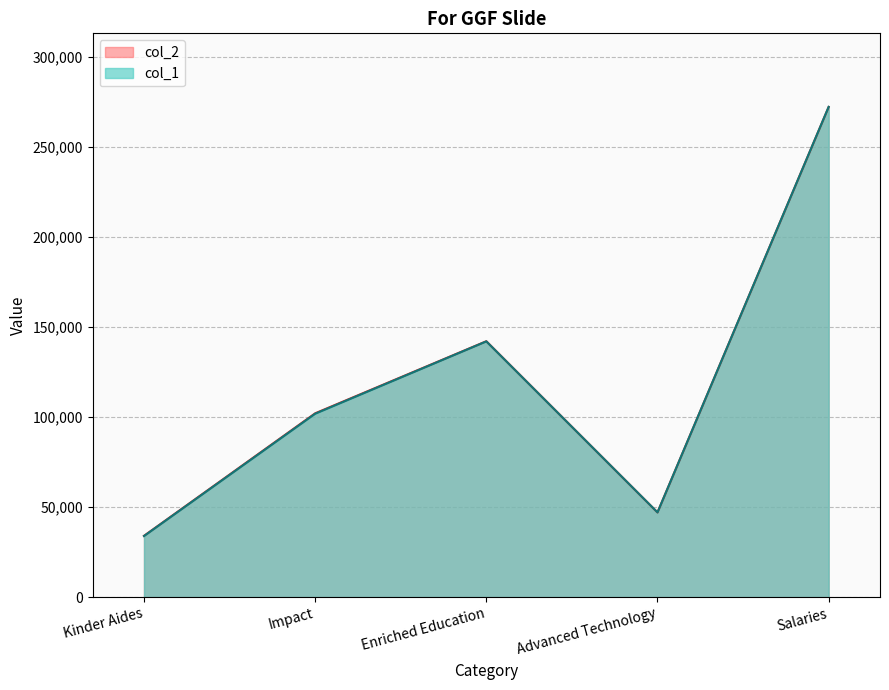

Which series has the widest spread of values?

col_1